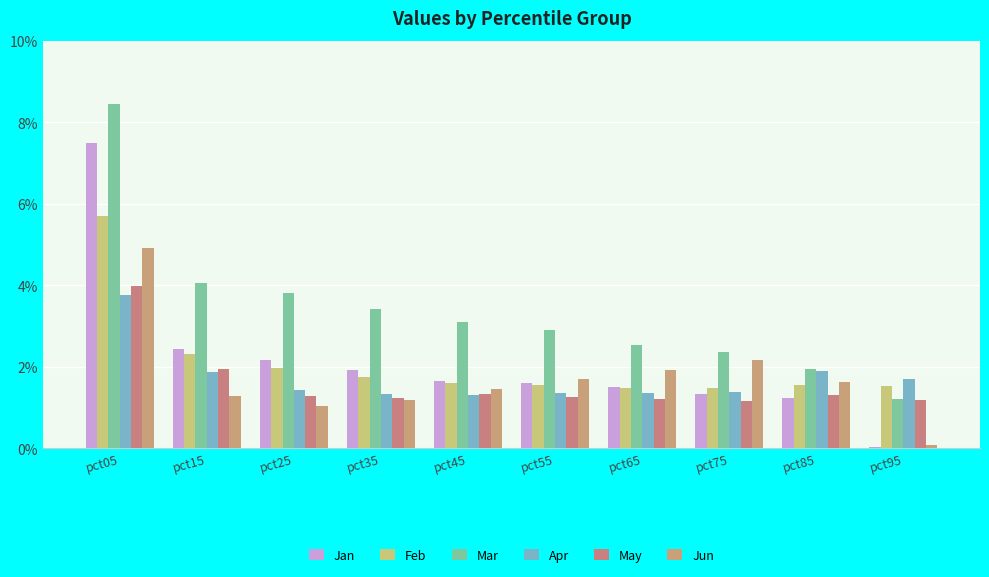

Where does the Mar series first go above 3?

pct05